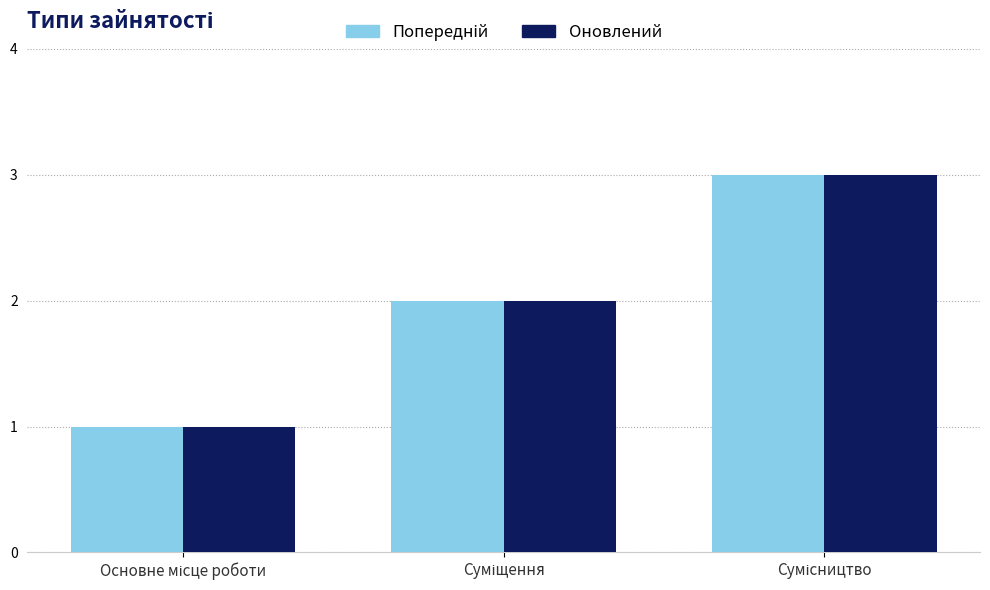

What is the greatest value displayed?

3